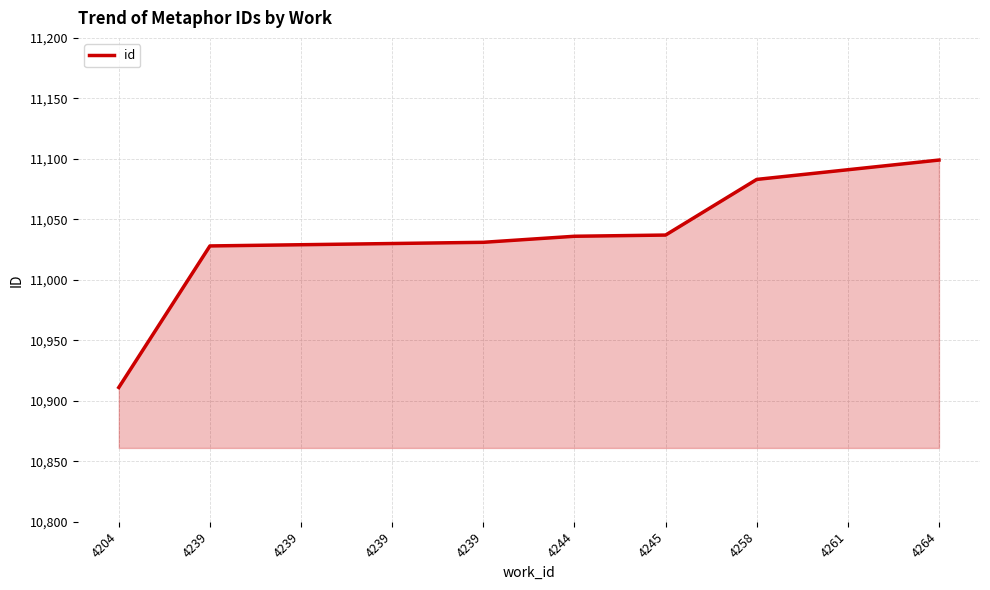

How many categories are shown in the chart?

10